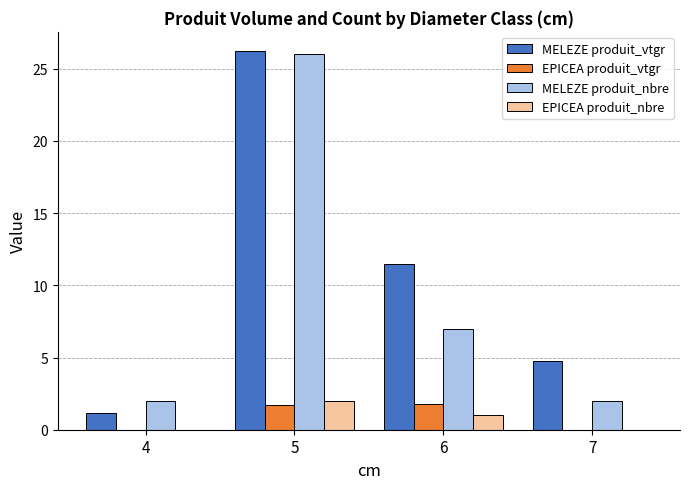

What is the highest value of the MELEZE produit_nbre series?

26.0